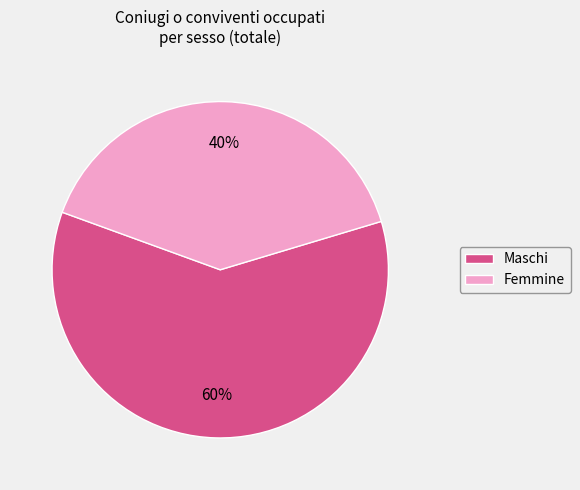

Between Maschi and Femmine, which is larger?

Maschi